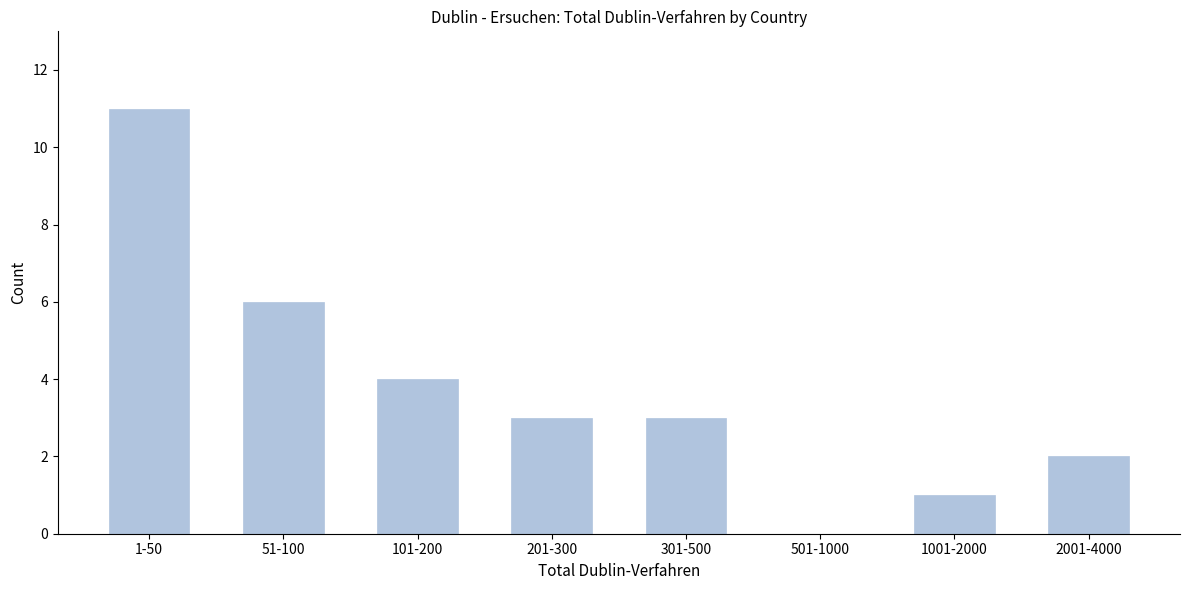

Reading right to left, what are all the values shown in this chart?

2001-4000=2	1001-2000=1	501-1000=0	301-500=3	201-300=3	101-200=4	51-100=6	1-50=11